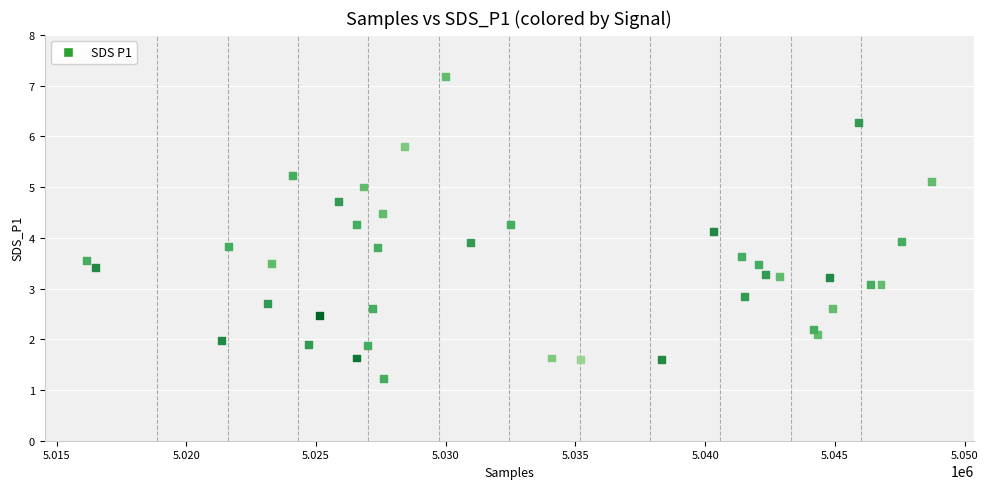

What is the range of Y values (max minus min)?

5.9